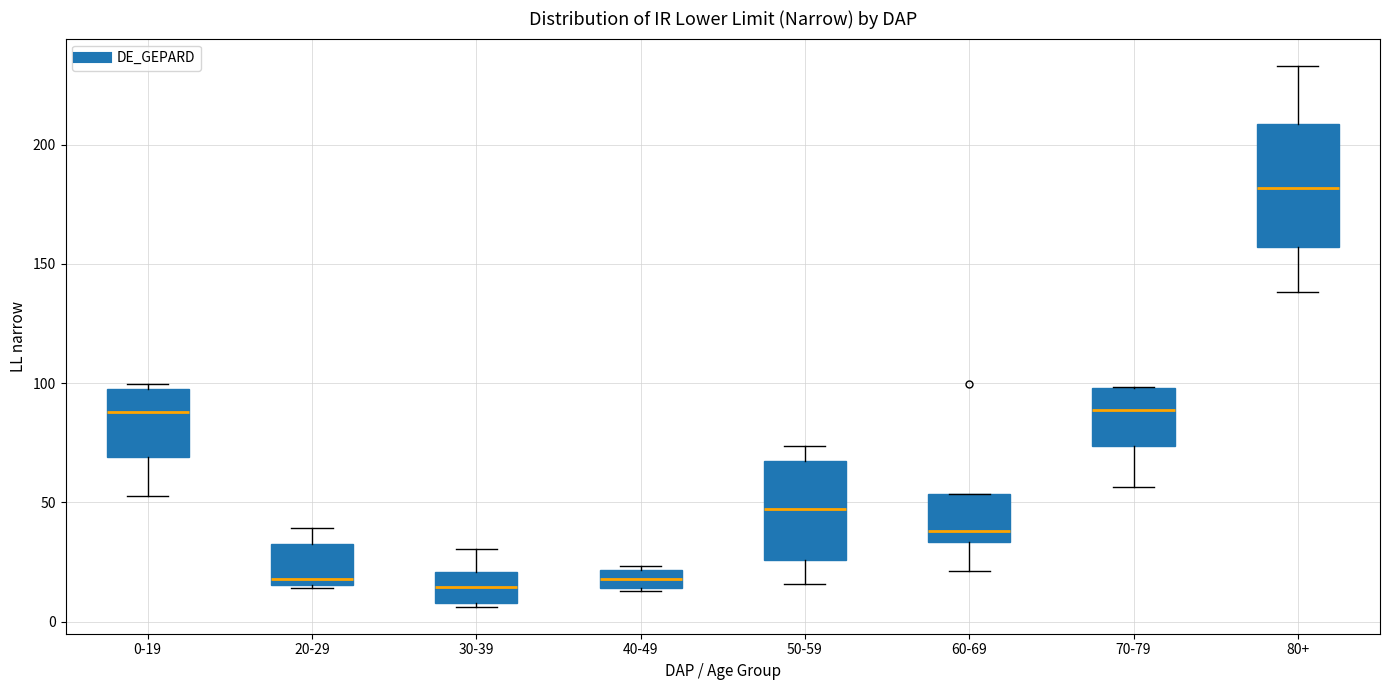

Reading left to right, read every box against the y-axis: the position of its median line, the range the box covers, and the ends of its whiskers. The values are not printed on the chart, so give them approximately, as read against the axis.

0-19: median 90, box 70 to 100, whiskers 55 to 100 (just above the box's upper edge)
20-29: median 20, box 15 to 30, whiskers 15 to 40
30-39: median 15, box 10 to 20, whiskers 5 to 30
40-49: median 20 (inside the box), box 15 to 20, whiskers 15 to 25
50-59: median 45, box 25 to 65, whiskers 15 to 75
60-69: median 40, box 35 to 55, whiskers 20 to 55
70-79: median 90, box 75 to 100, whiskers 55 to 100
80+: median 180, box 155 to 210, whiskers 140 to 235